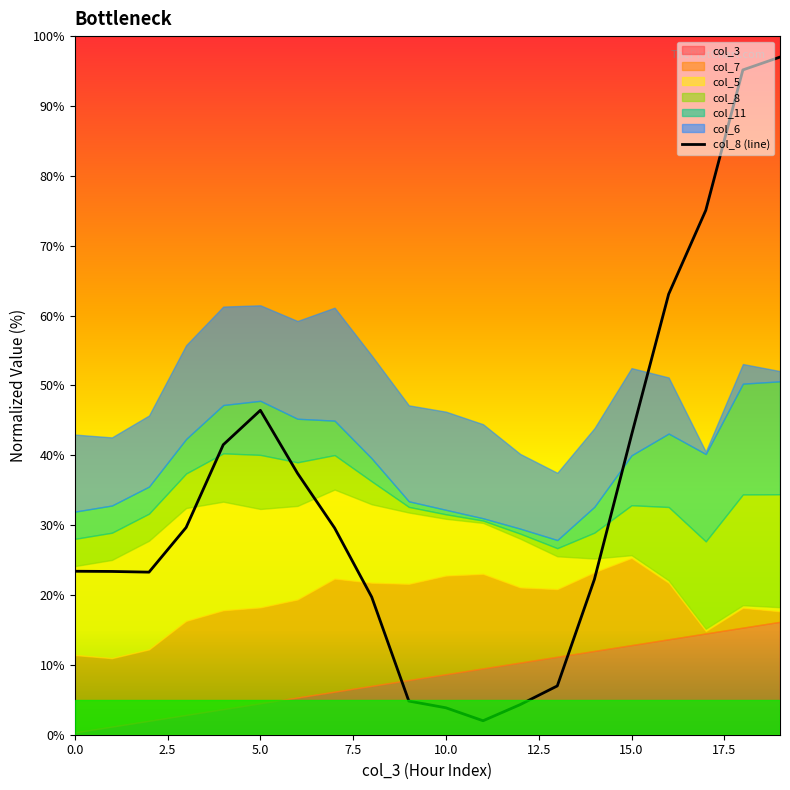

At which label is col_8 (line) closest to 49?

5.0